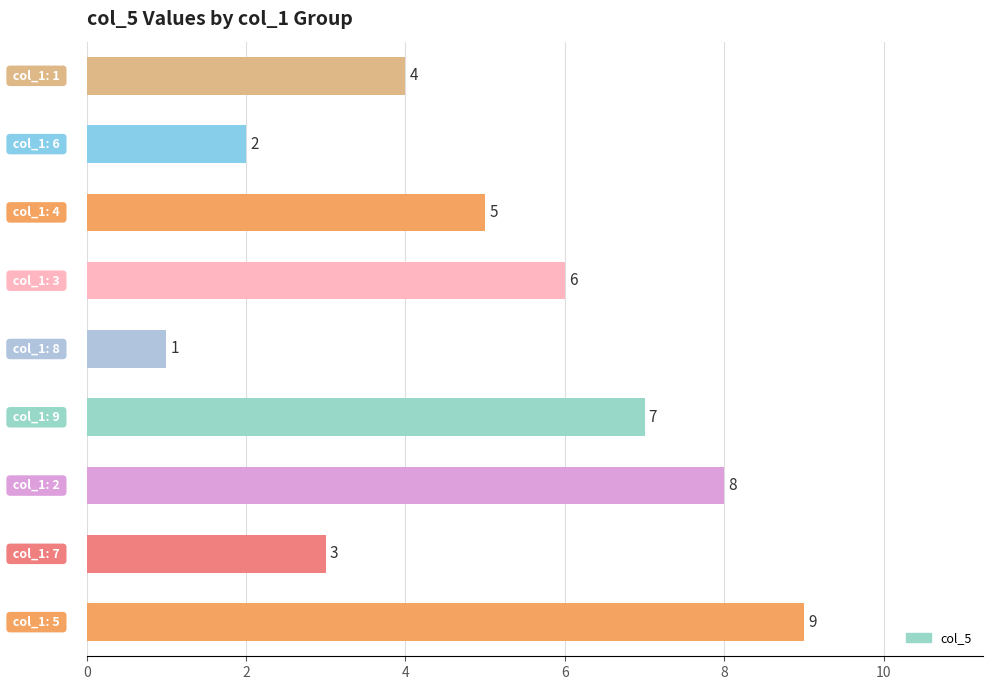

What is the sum of all values?

45